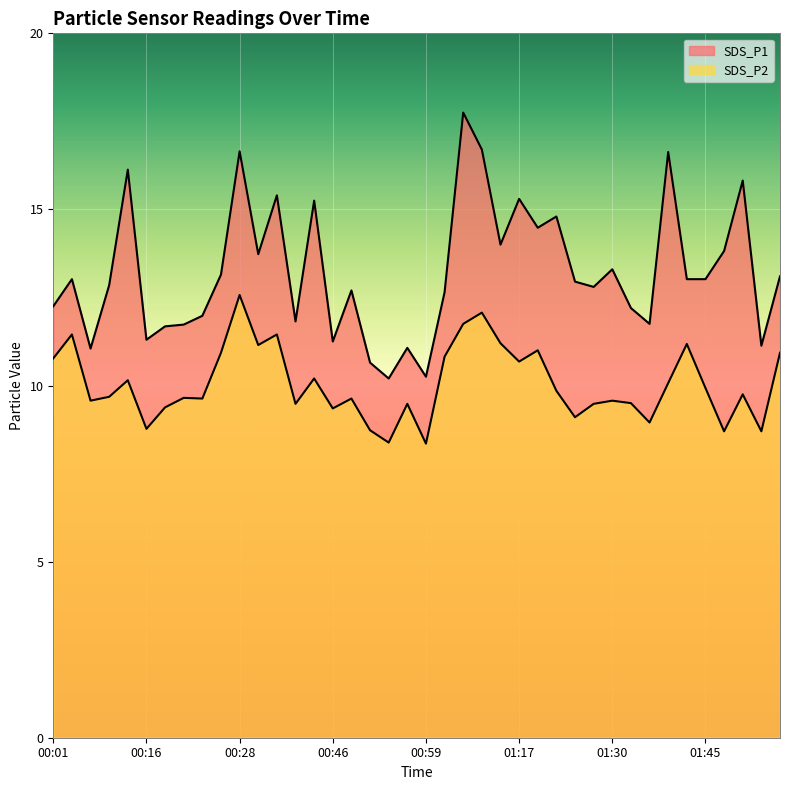

What is the label of the 5th point from the right?

01:45